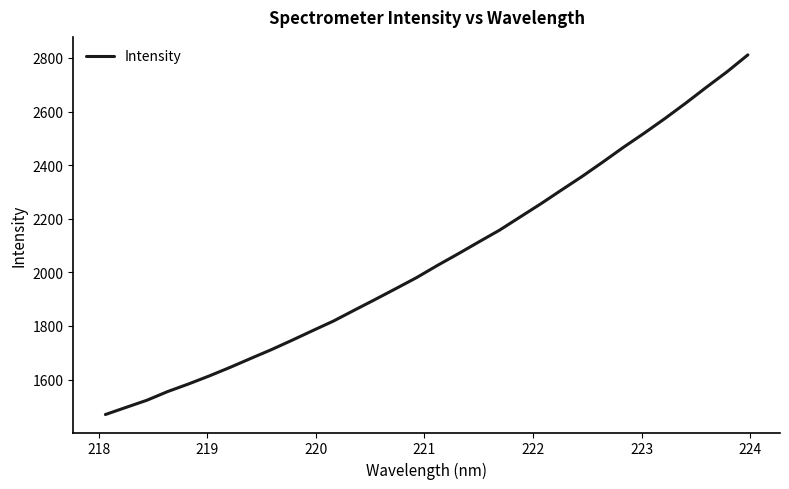

What is the greatest value displayed?

2811.5